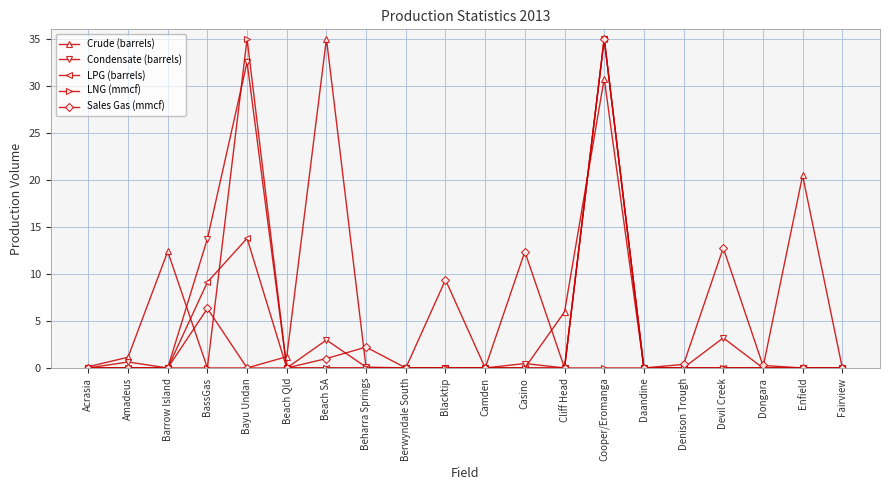

Between Blacktip and Casino, which series saw the biggest shift?

Sales Gas (mmcf)